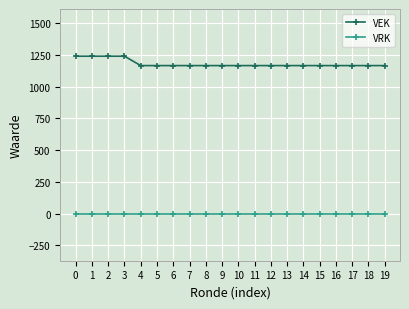

True or false: VEK has a value of 749 at 19.

False